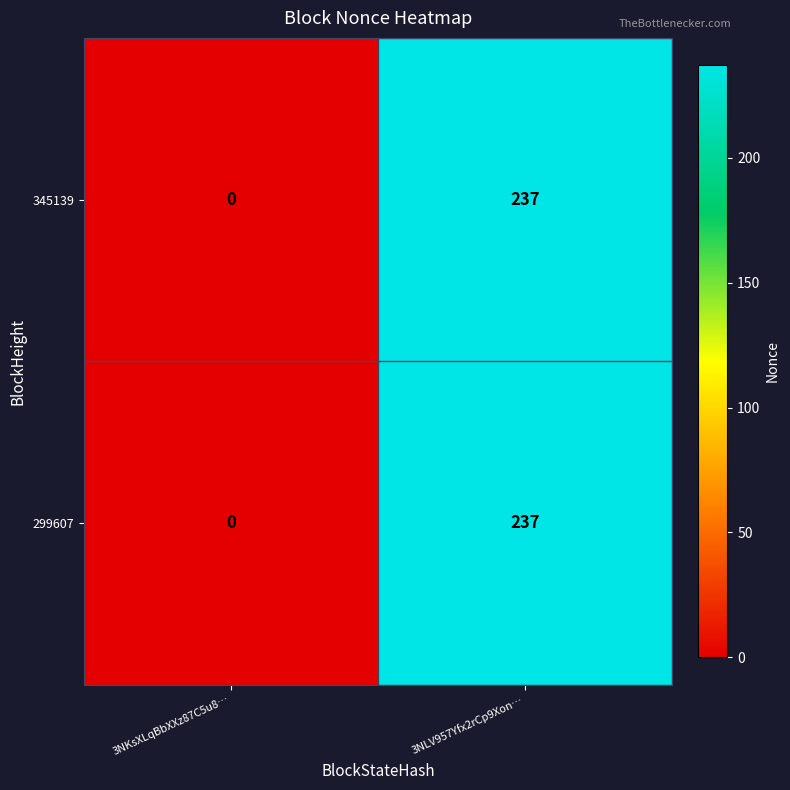

What is the sum of all 345139 values?

237